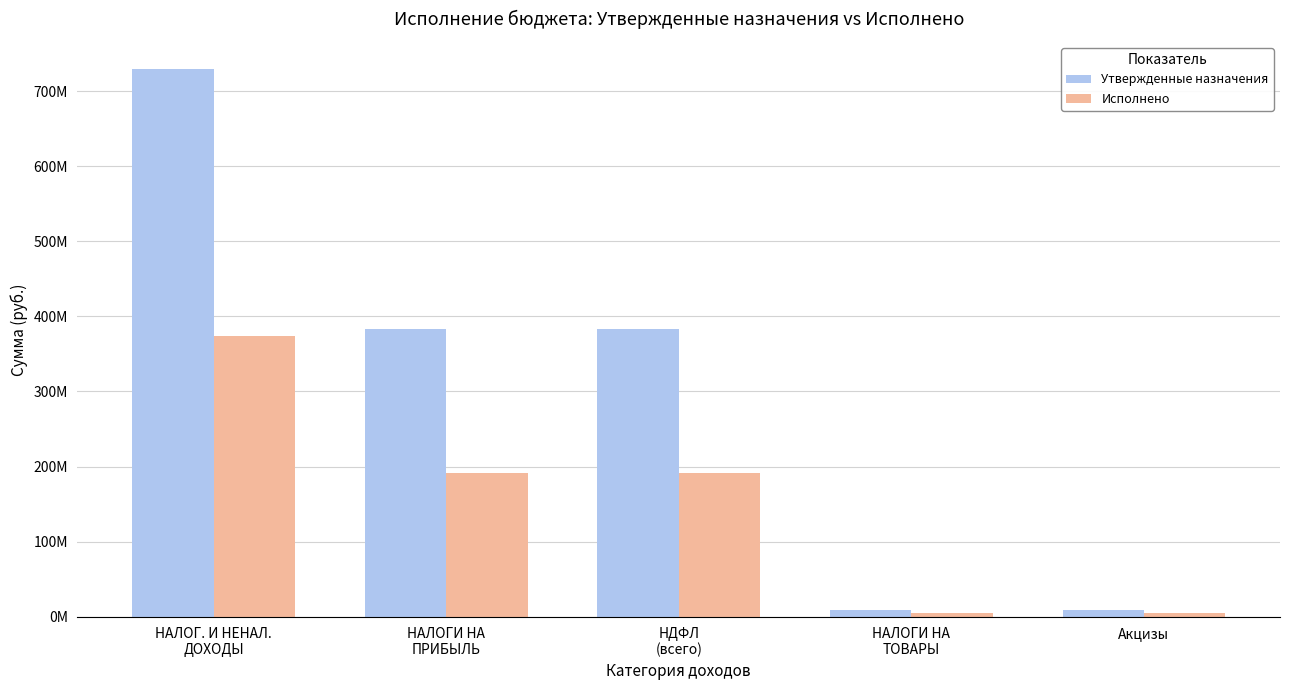

What is the sum of the Исполнено values at НАЛОГИ НА
ПРИБЫЛЬ and НАЛОГ. И НЕНАЛ.
ДОХОДЫ?

564565251.8